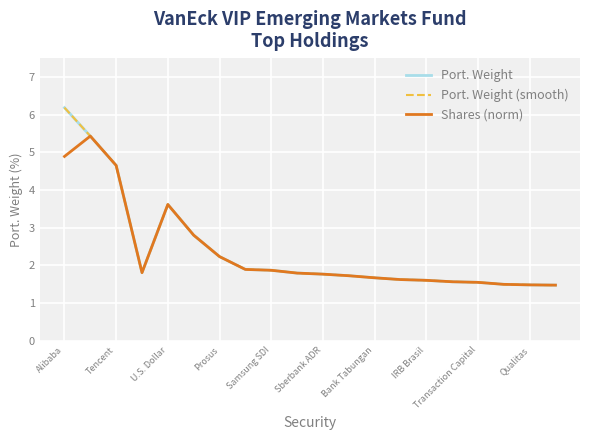

In Shares (norm), how many points are lower than both neighbors (excluding endpoints)?

1